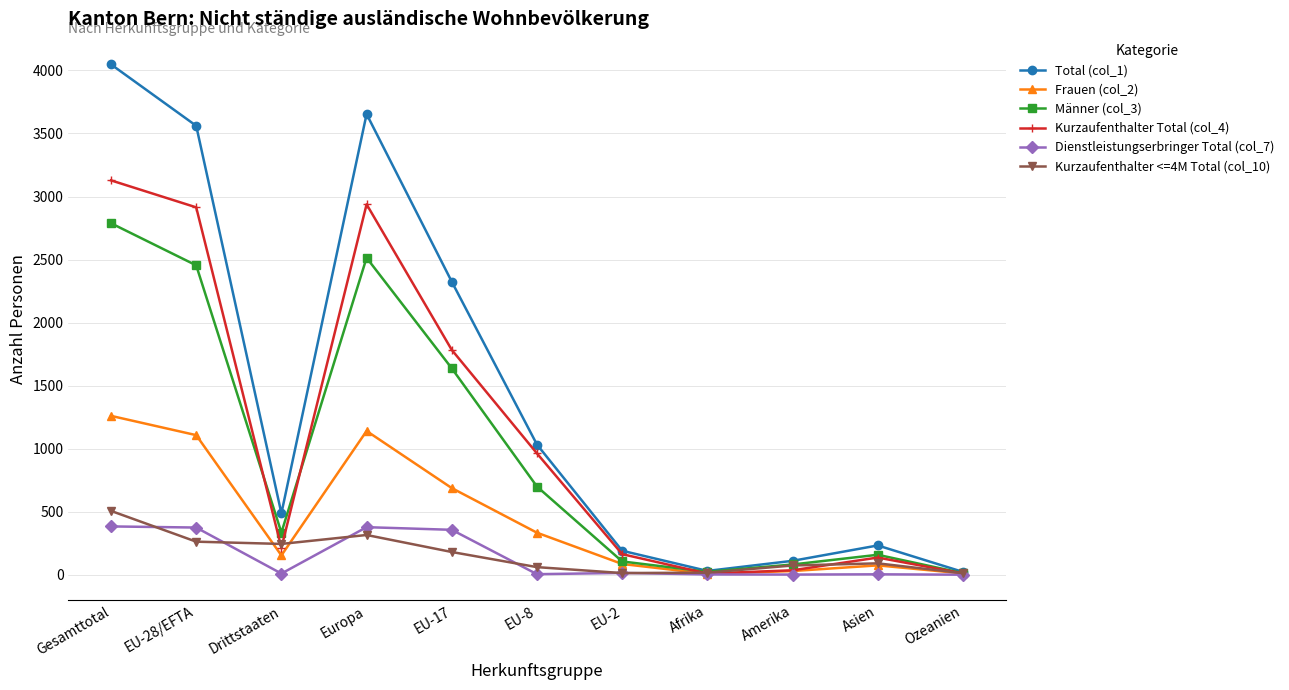

The Dienstleistungserbringer Total (col_7) series shows 0 at Ozeanien. True or false?

True